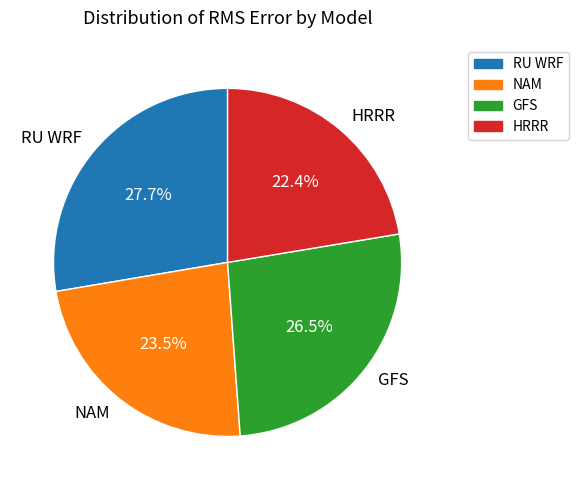

The RU WRF slice represents 22% of the pie. True or false?

False